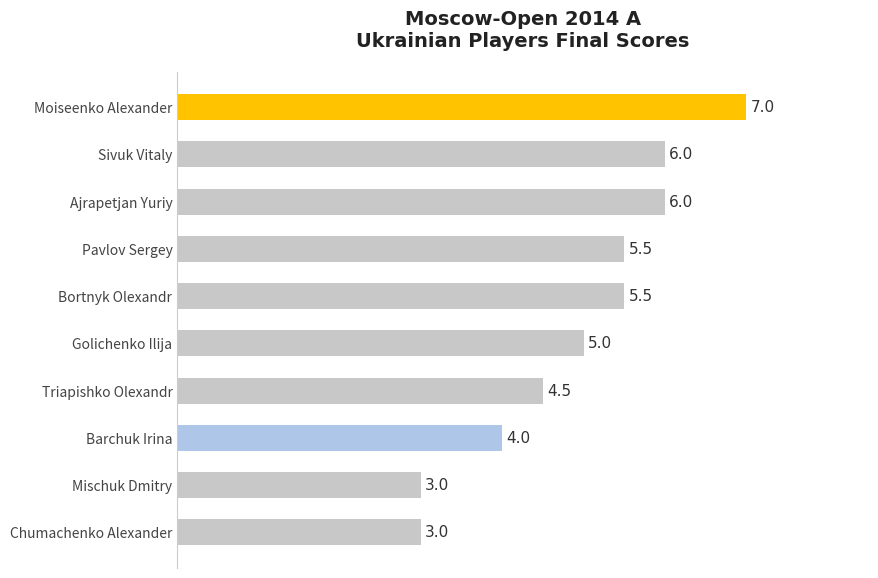

How many data points are less than 5?

4